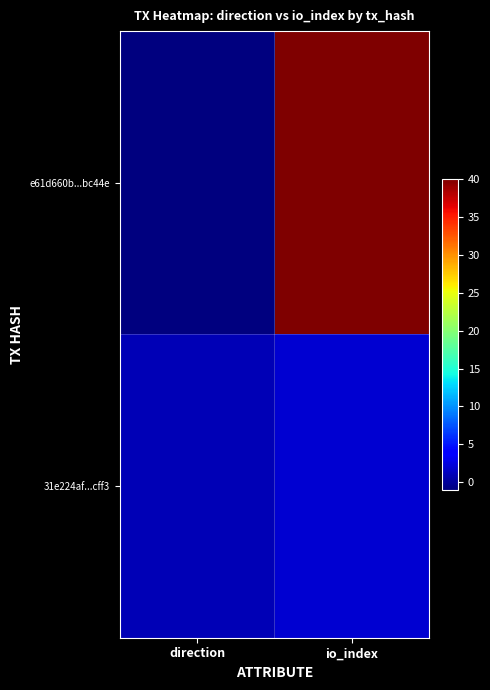

How many data points does each series have?

2